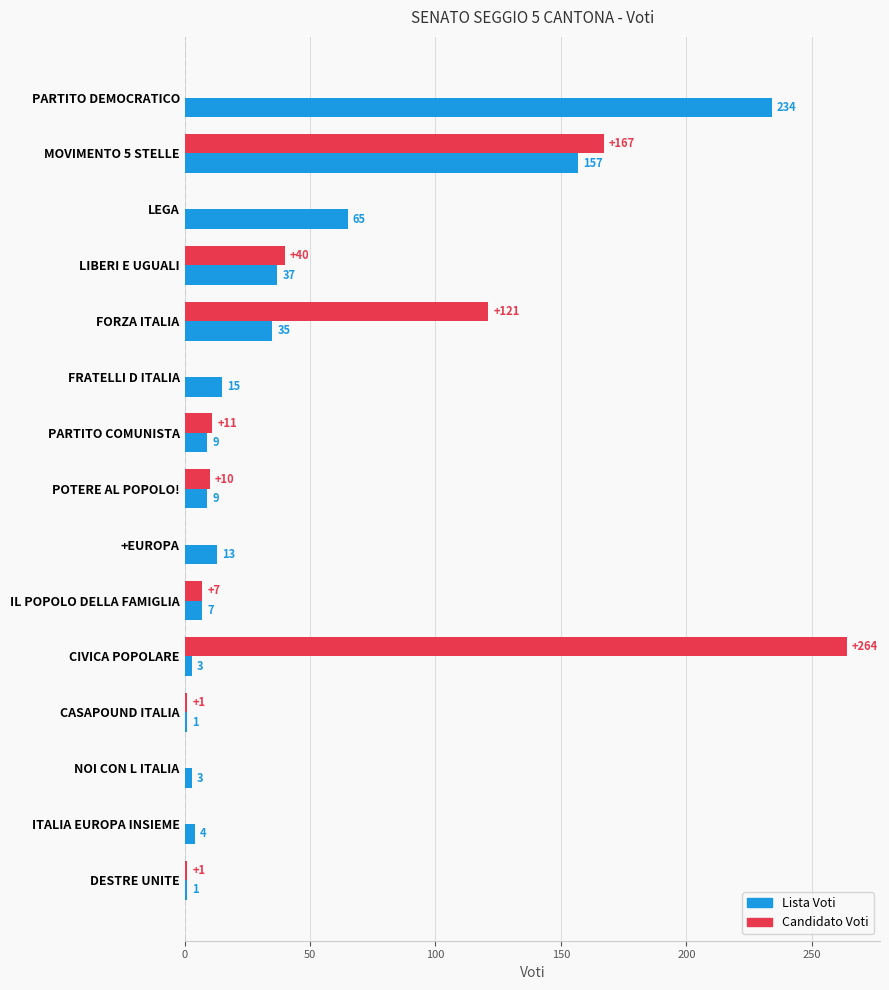

Read the Lista Voti value at PARTITO COMUNISTA, to the nearest 10.

10